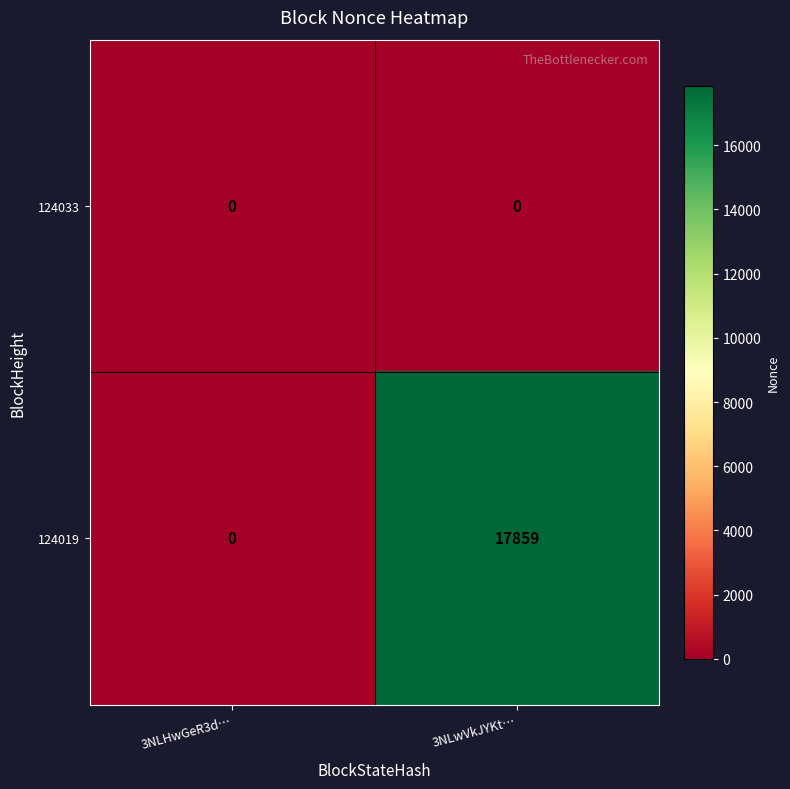

Is the value of 124033 at 3NLHwGeR3d… greater than the value of 124019 at 3NLwVkJYKt…?

No